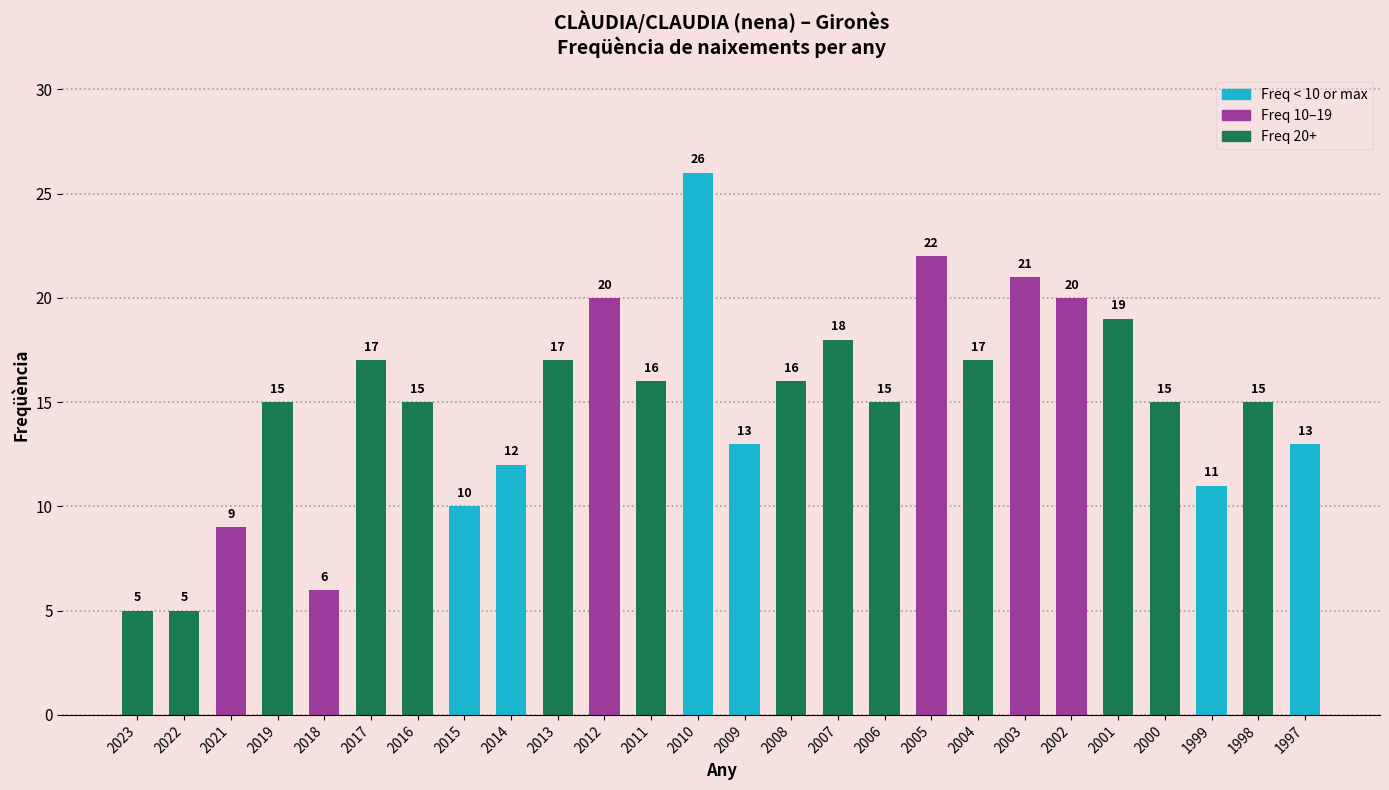

Which has a higher value, 1999 or 2004?

2004